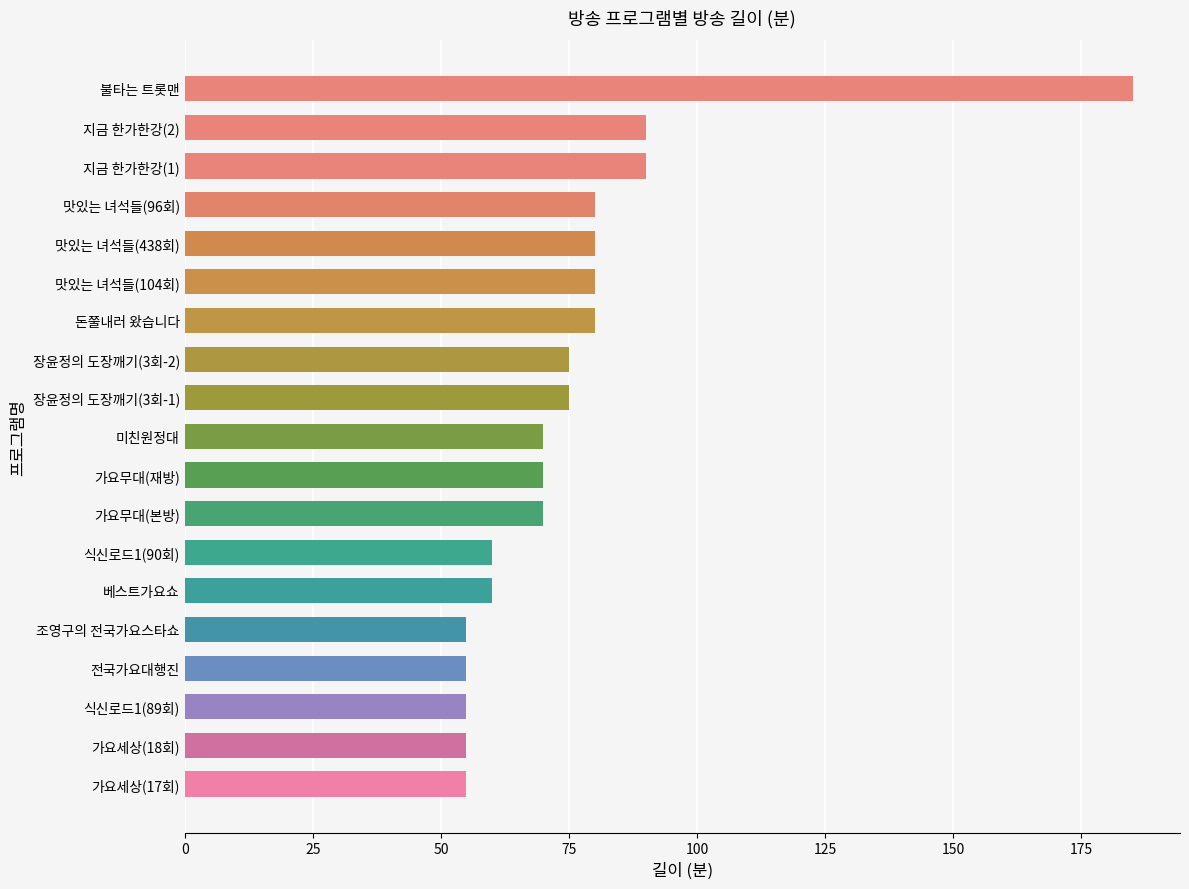

Approximately how many times larger is the value at 지금 한가한강(1) compared to 불타는 트롯맨?

0.5